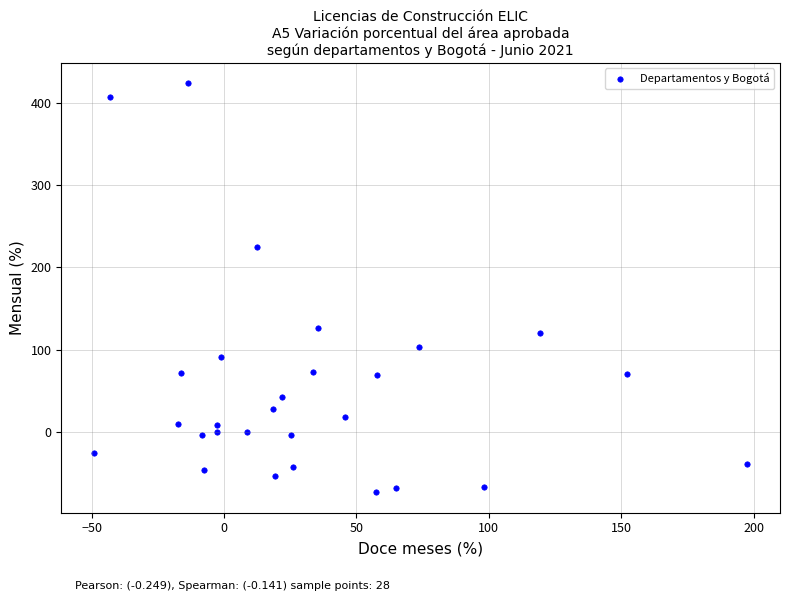

What is the range of Y values (max minus min)?

497.4